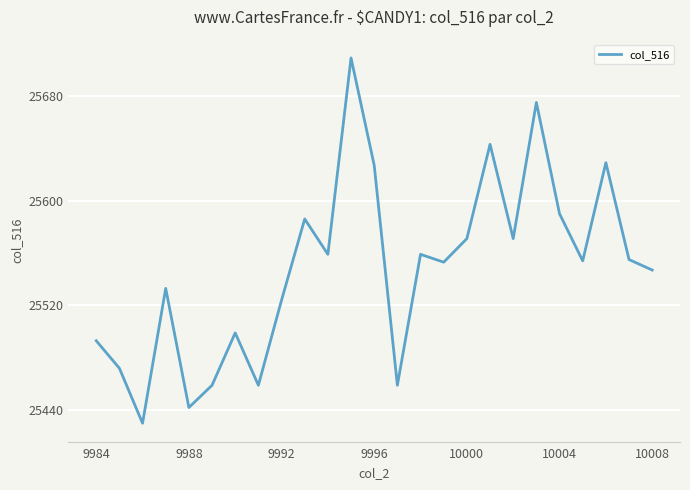

Does the chart display data point markers on the line(s)?

No